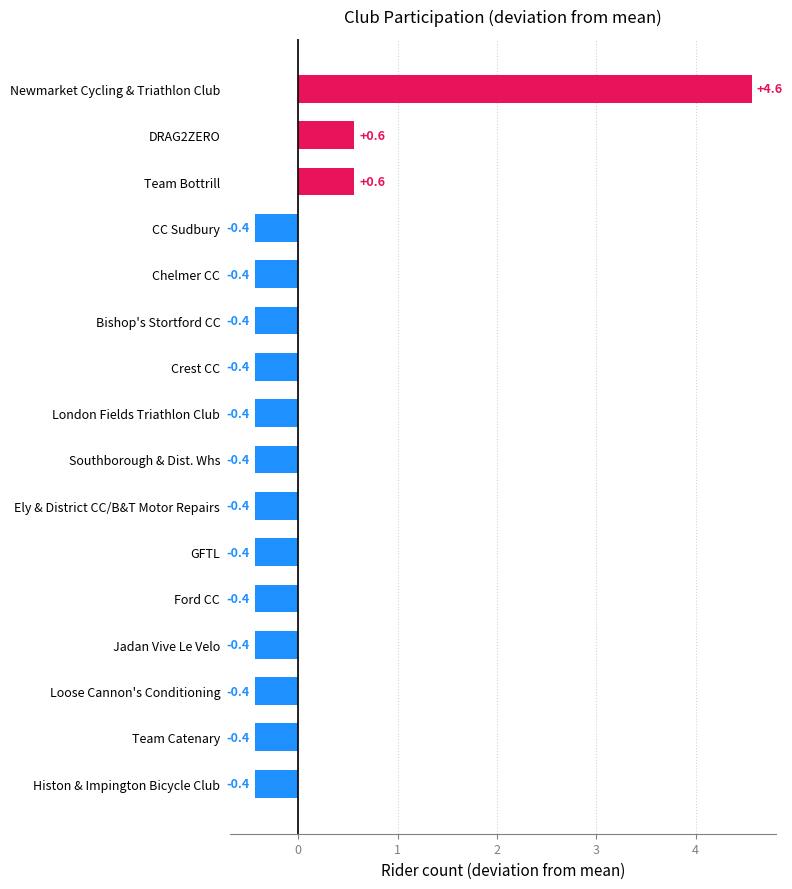

What is the maximum value shown in the chart?

4.6